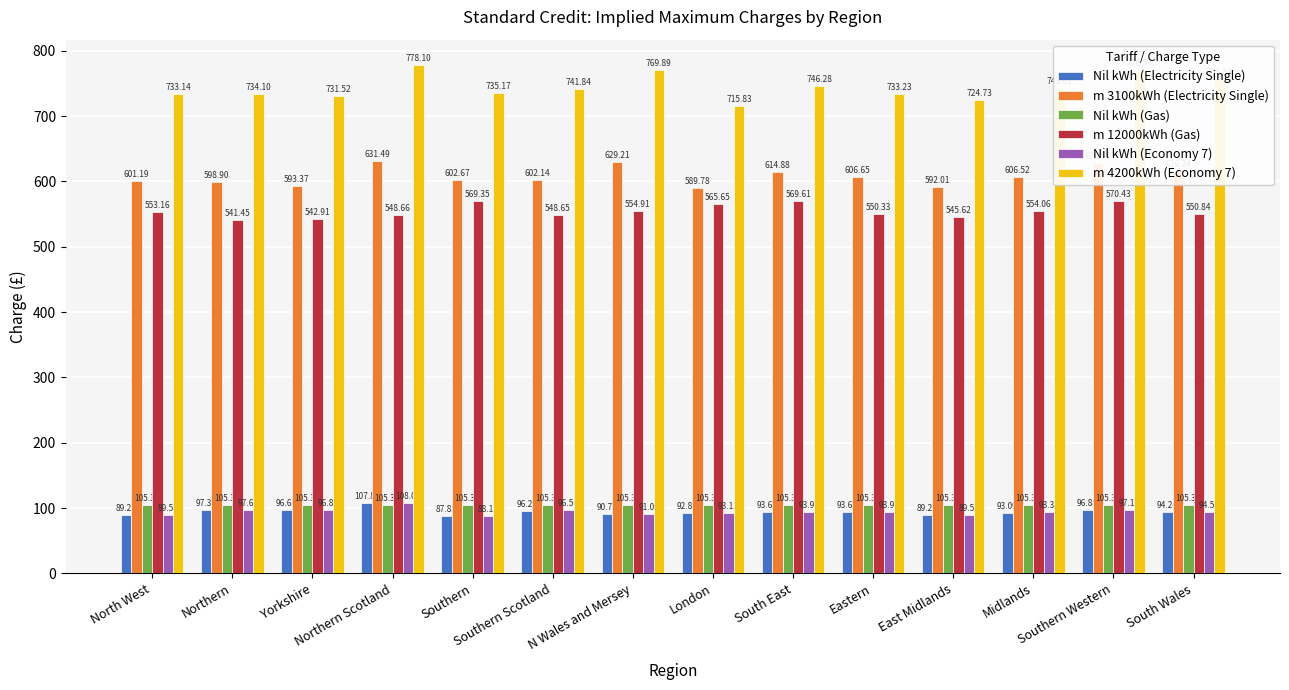

What is the value of the m 12000kWh (Gas) bar at the 10th from the left?

550.3